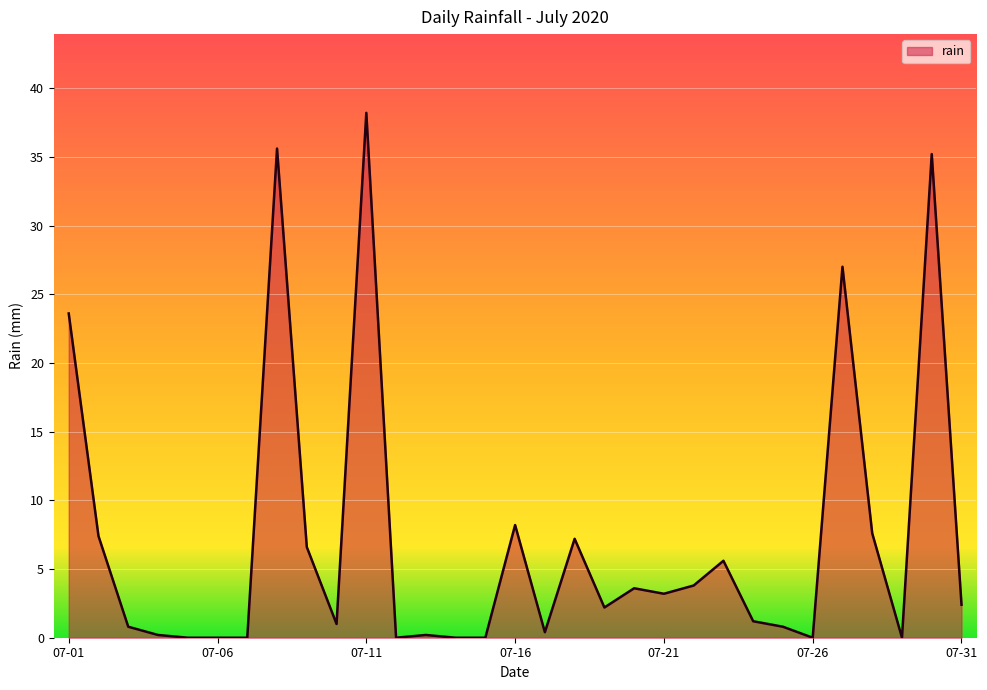

What is the greatest value displayed?

38.2